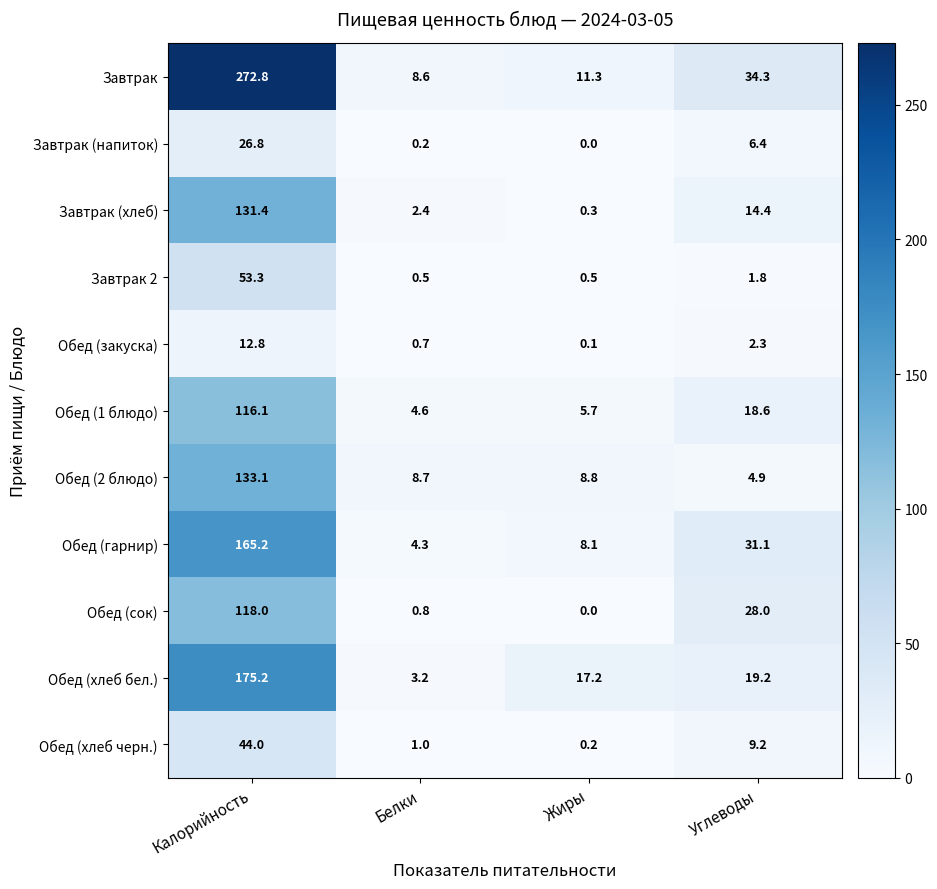

At which category is the sum across all series the highest?

Калорийность